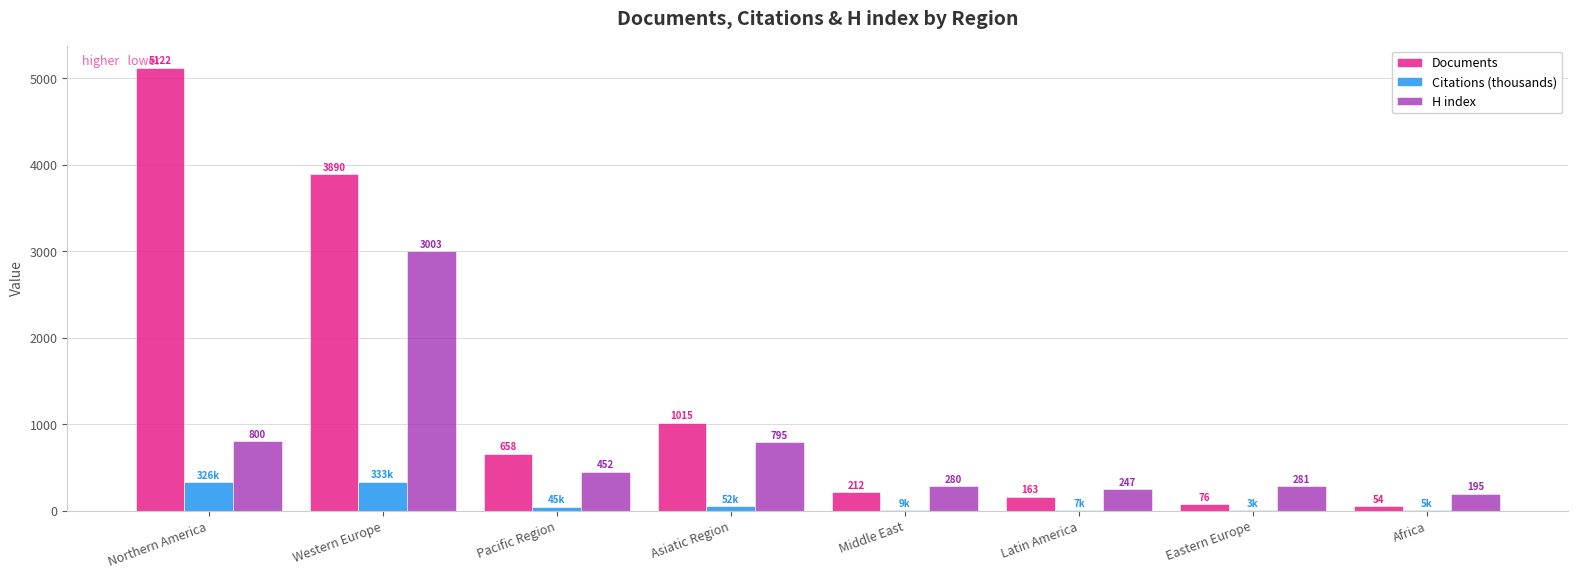

What is the sum of all Citations (thousands) values?

780.0